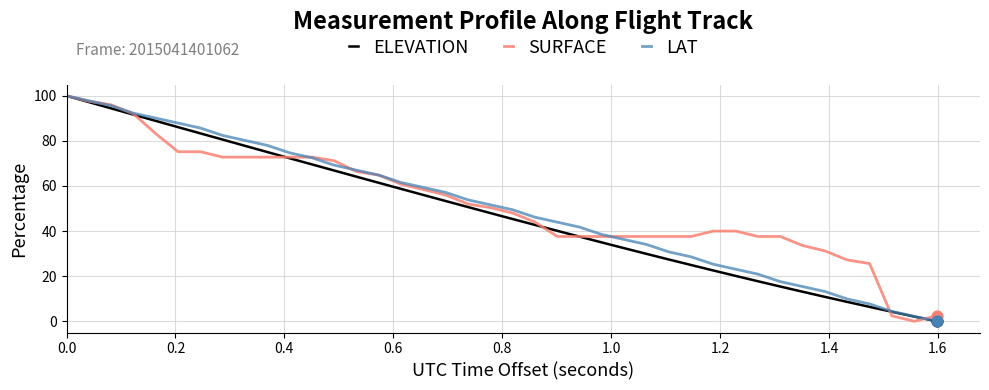

What is the maximum value for LAT?

100.0